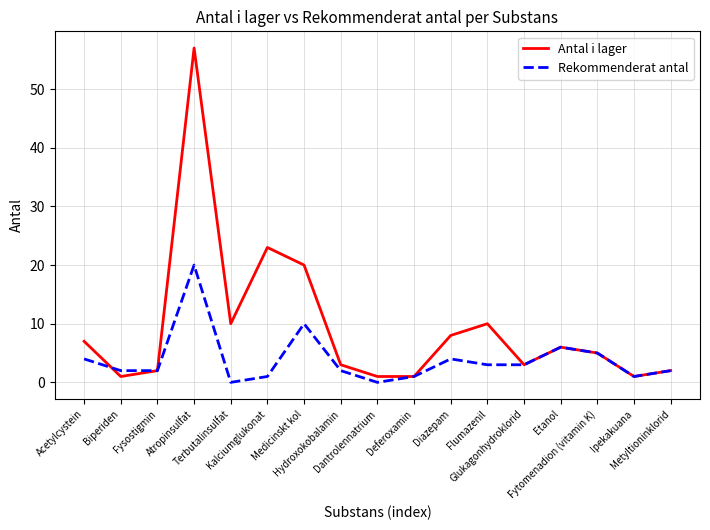

Where is Rekommenderat antal nearest to the value 10?

Medicinskt kol